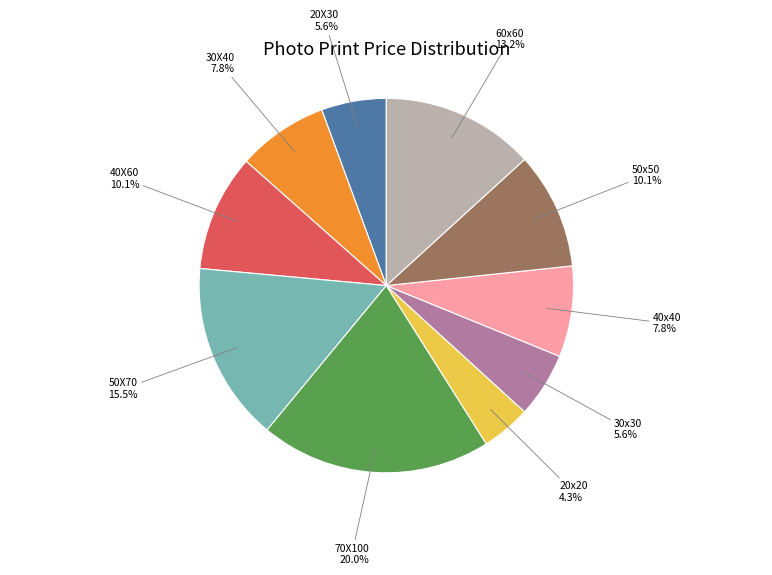

True or false: 70X100 accounts for 20% of the total.

True